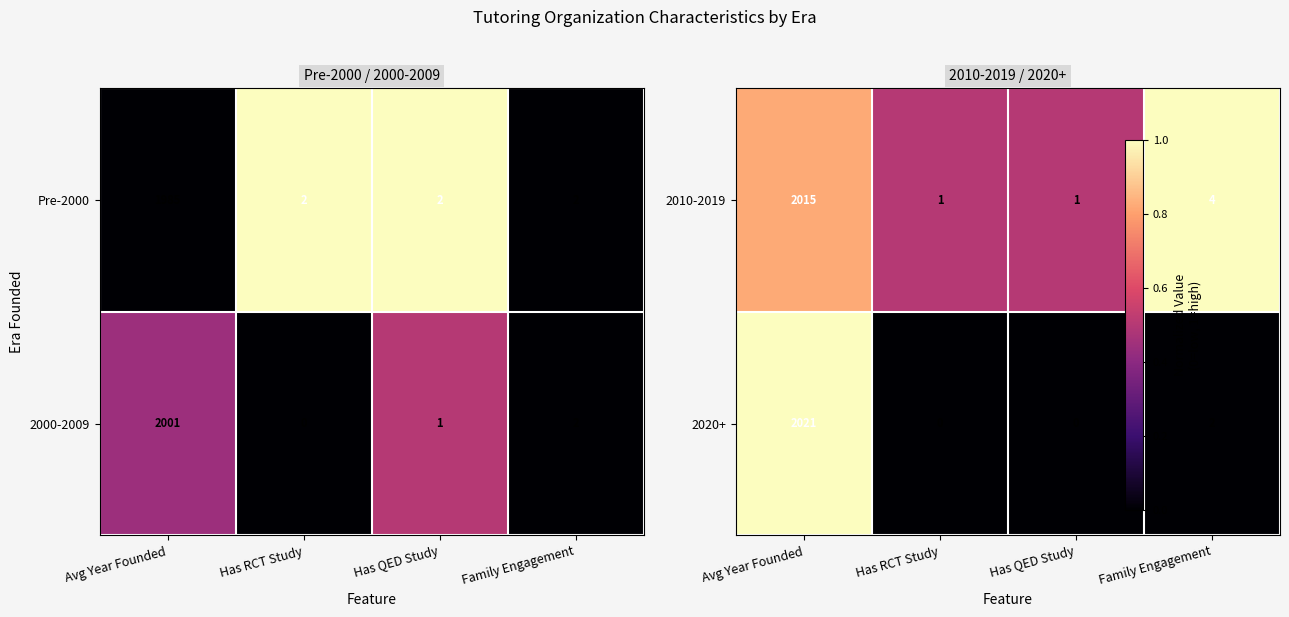

At which label does 2000-2009 reach its peak?

Avg Year Founded